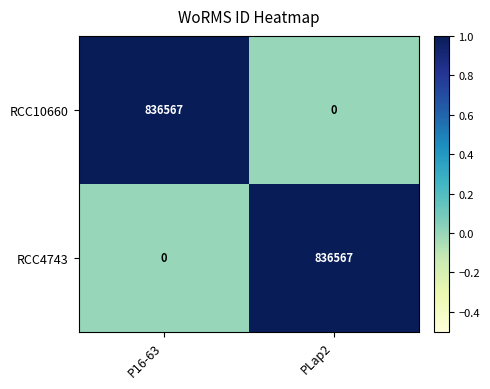

True or false: RCC10660 has a value of 836567 at P16-63.

True